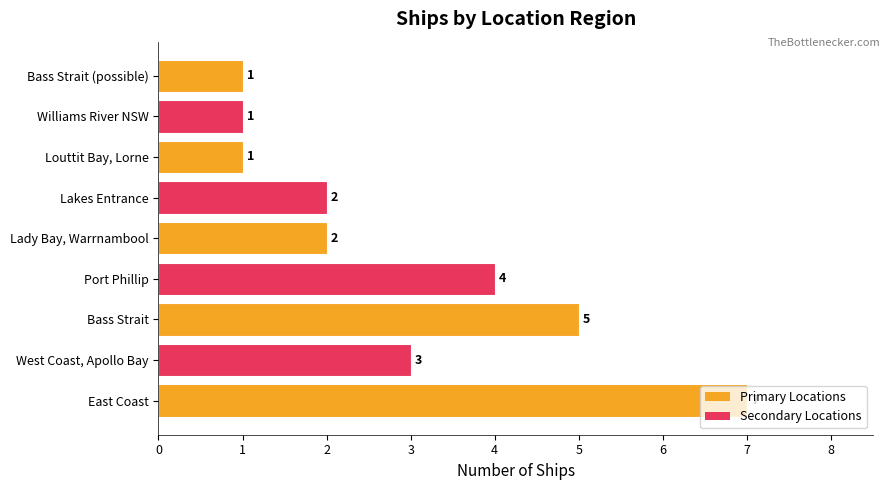

True or false: the data shows 1 at Louttit Bay, Lorne.

True